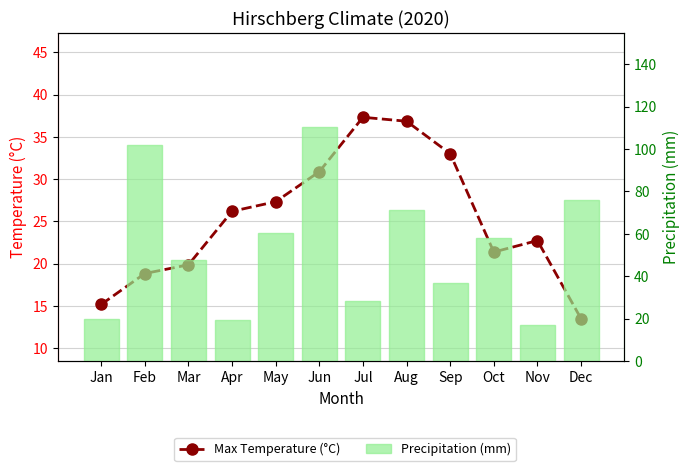

Reading right to left, transcribe all the data shown in this chart.

Max Temperature (°C): 13.5	22.7	21.4	33.0	36.9	37.3	30.9	27.3	26.2	19.9	18.8	15.2
Precipitation (mm): 76.0	16.9	58.2	36.7	71.4	28.5	110.6	60.2	19.2	47.6	101.8	20.0